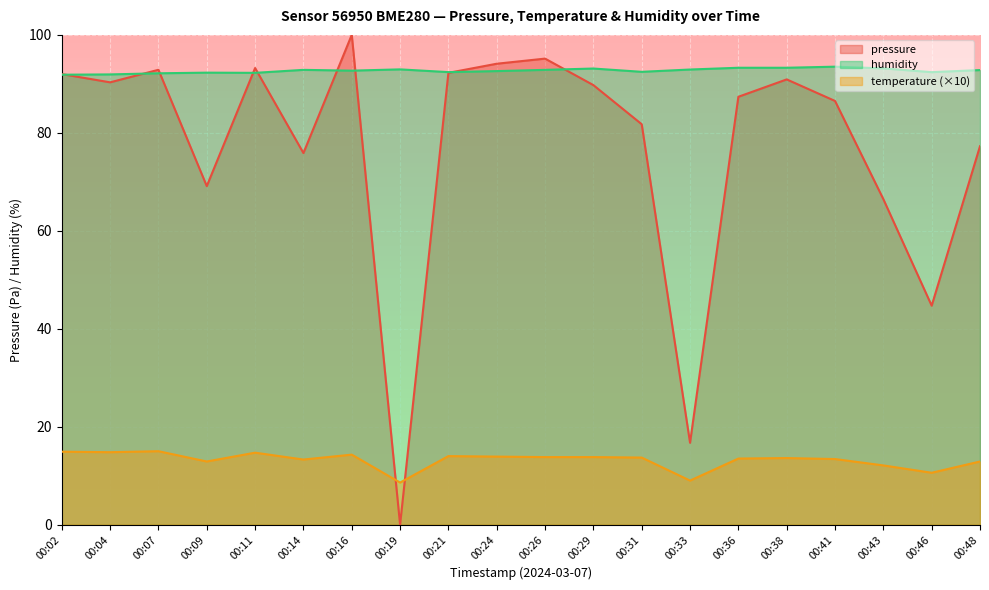

What is the difference between the highest and lowest values at 00:19?

93.0